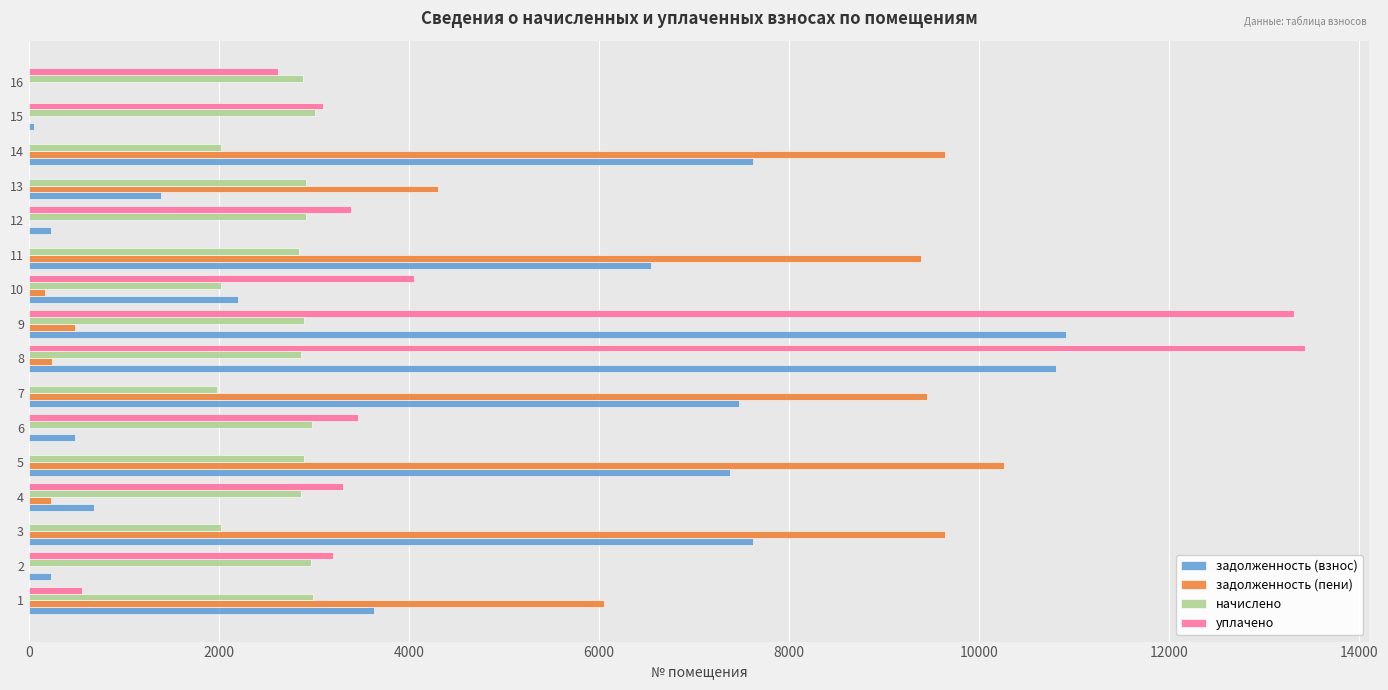

The value of начислено at 5 is 1338.4. True or false?

False